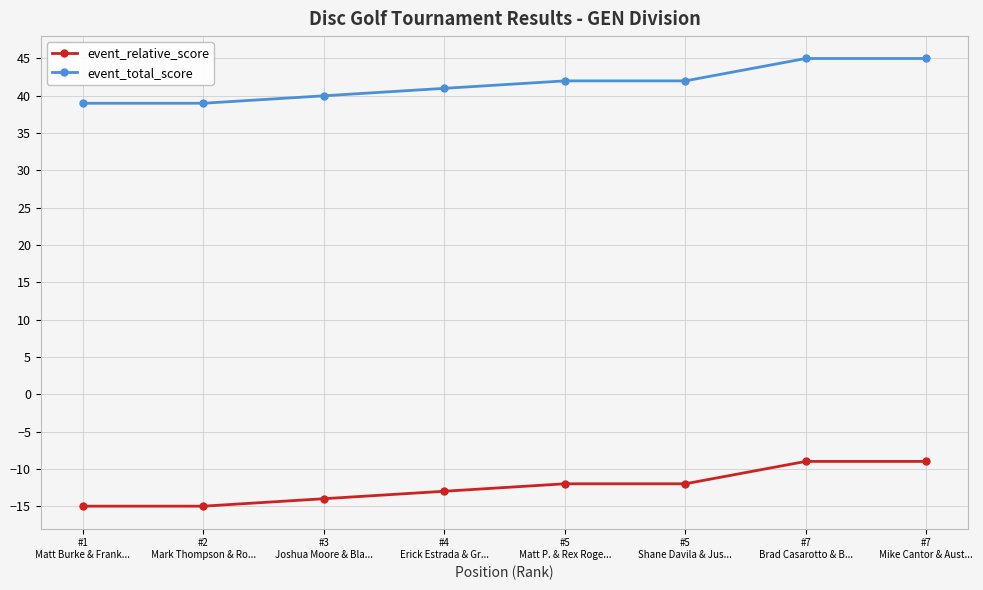

At #2
Mark Thompson & Ro..., list the series in order from largest to smallest.

event_total_score, event_relative_score